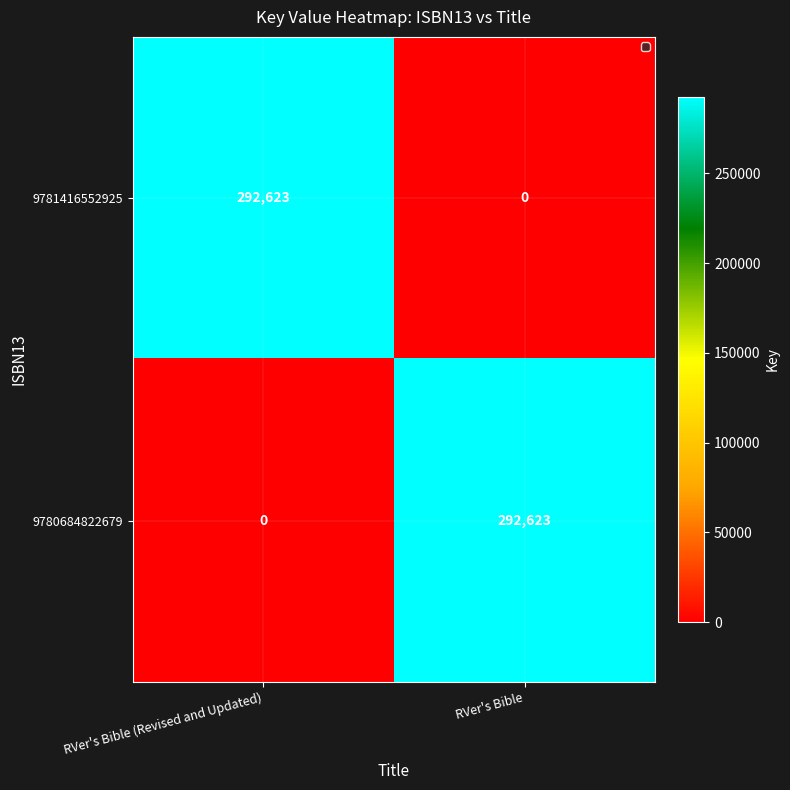

Count the number of data series in this chart.

2